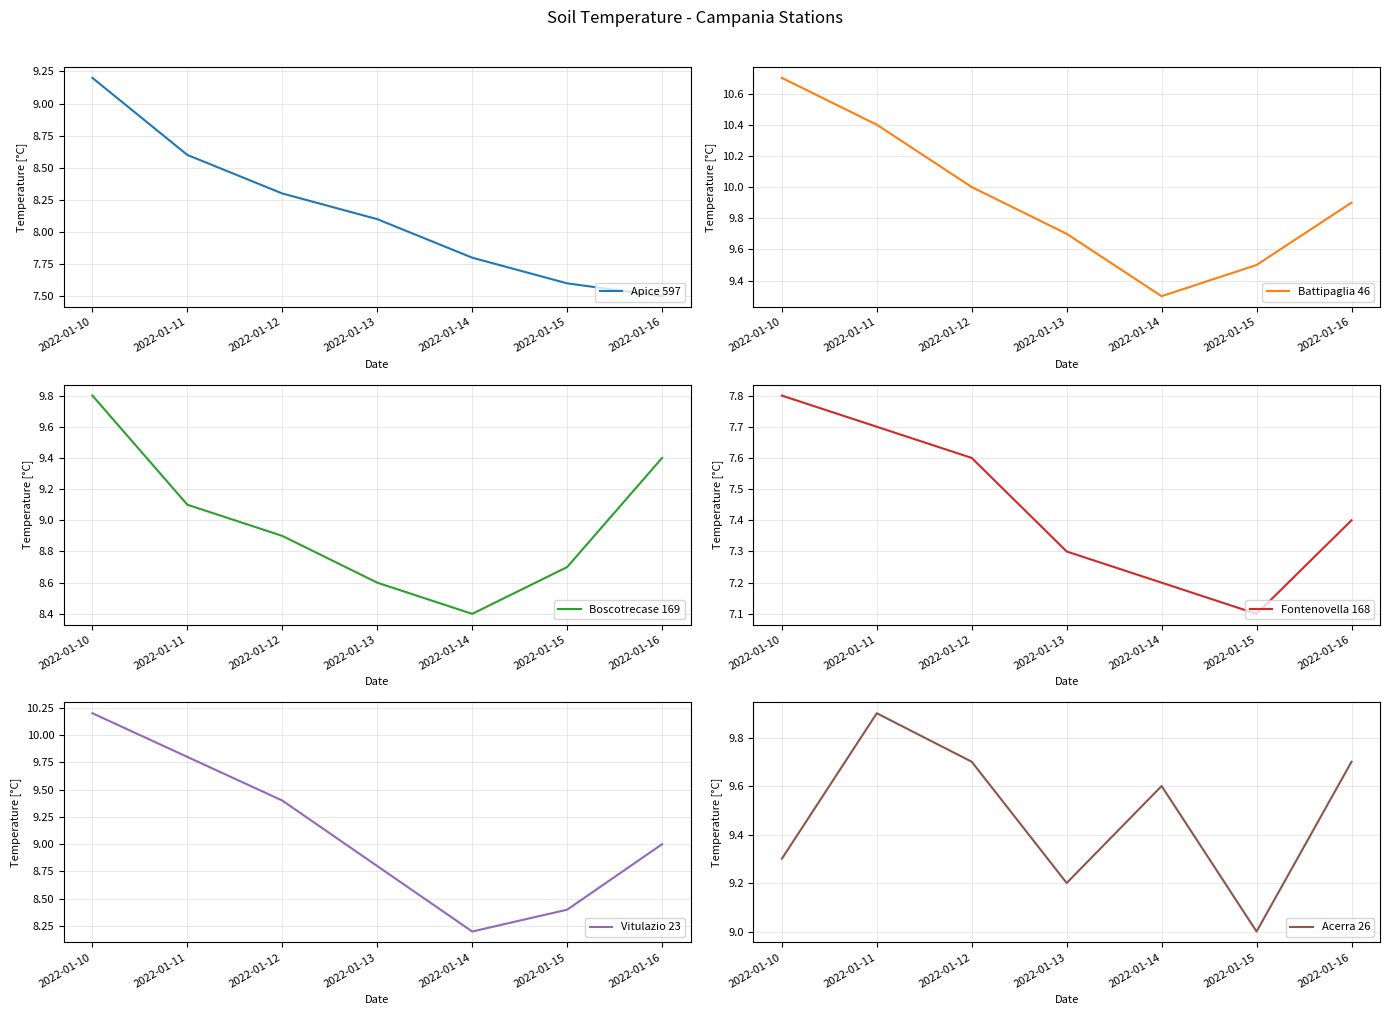

What is the maximum value shown in the chart?

10.7